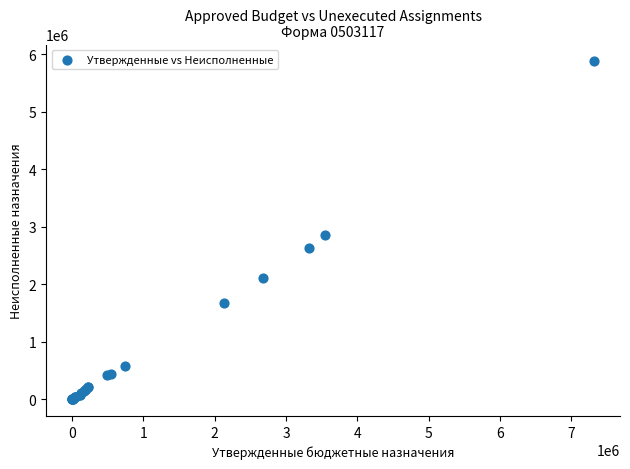

What Y value in the scatter plot is closest to 2937764?

2848275.2